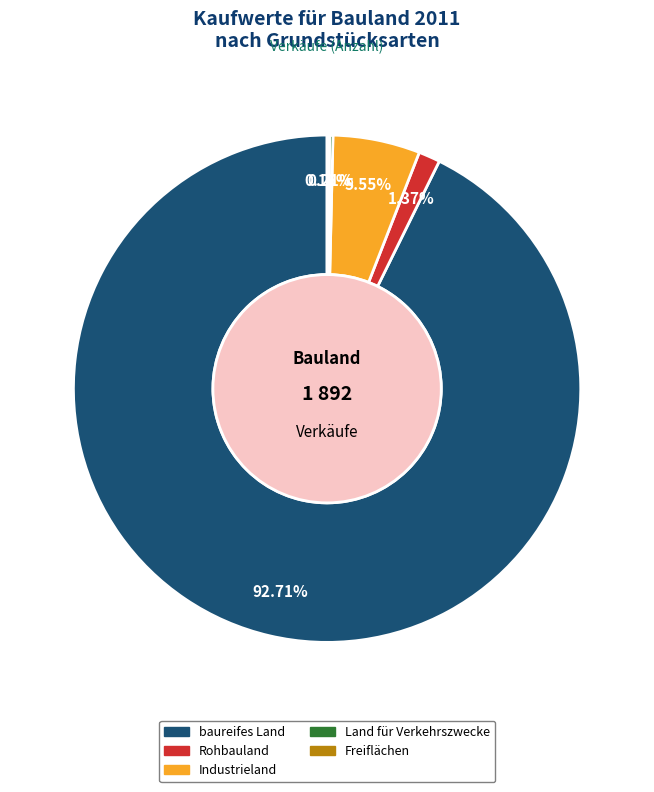

Is baureifes Land the majority of the pie?

Yes